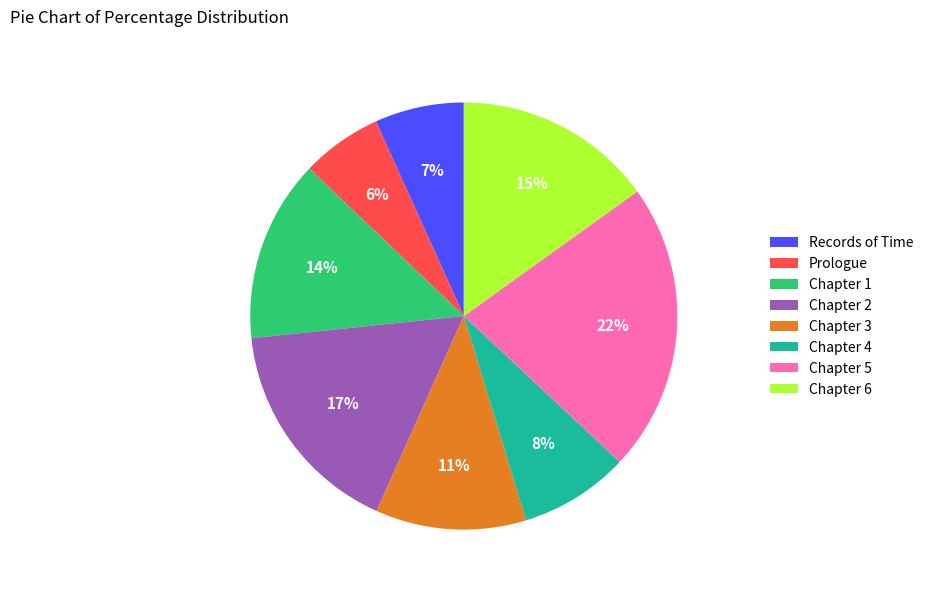

Which slice is the largest?

Chapter 5